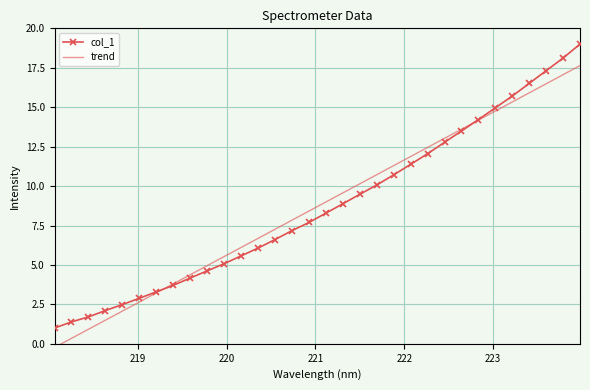

True or false: trend has more than 0 points higher than both neighbors.

False